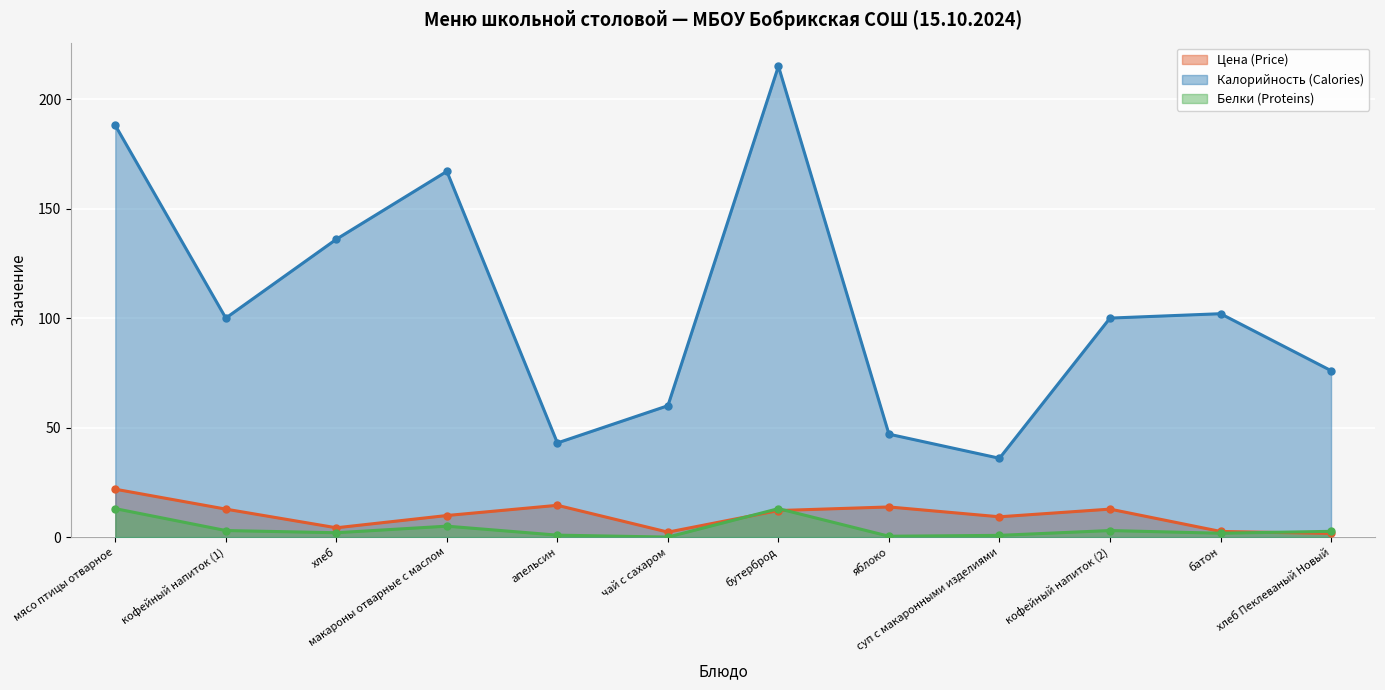

What is the lowest value of the Калорийность (Calories) series?

36.0